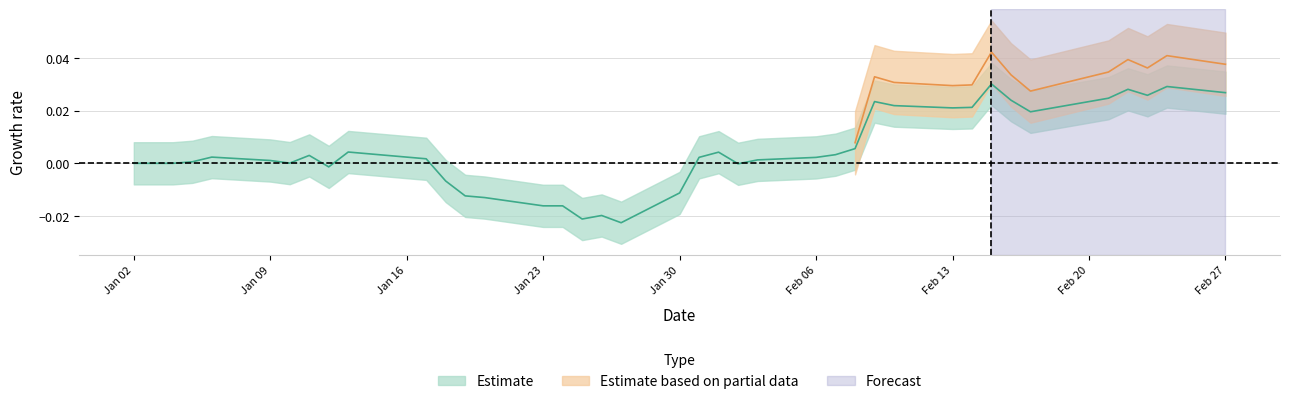

Does the chart have visible grid lines?

Yes